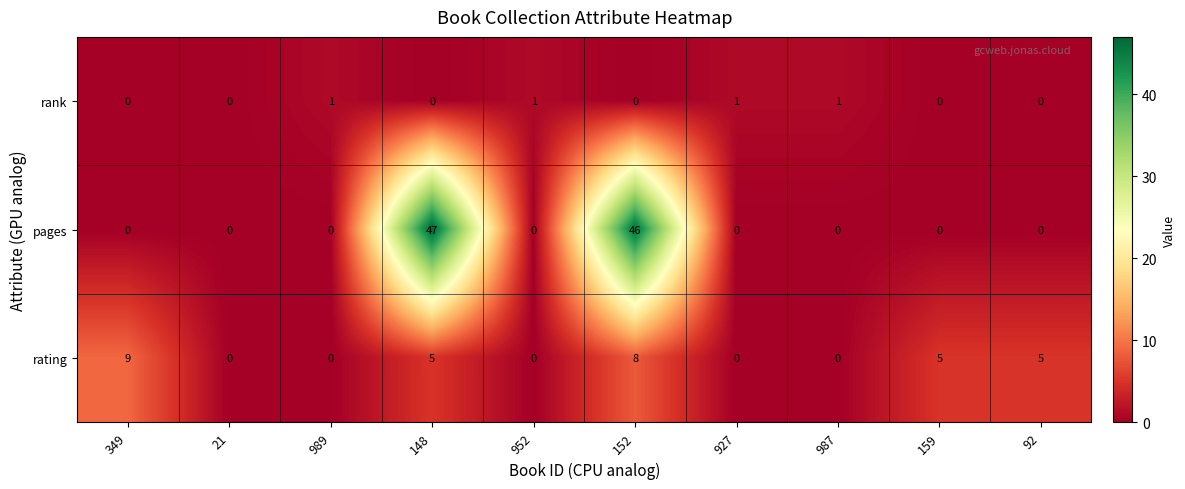

What is the difference between the highest and lowest values at 148?

47